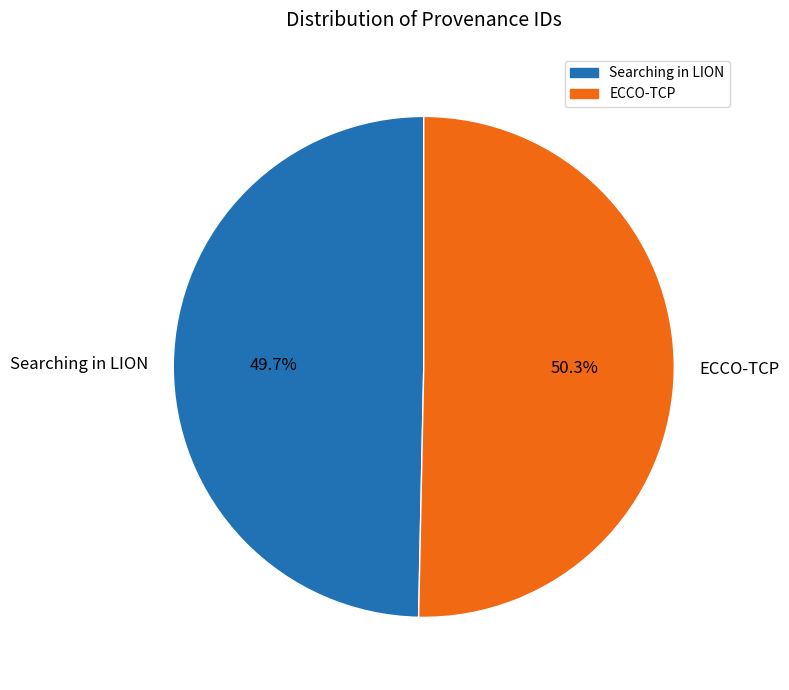

Which slice represents more than half of the pie?

ECCO-TCP